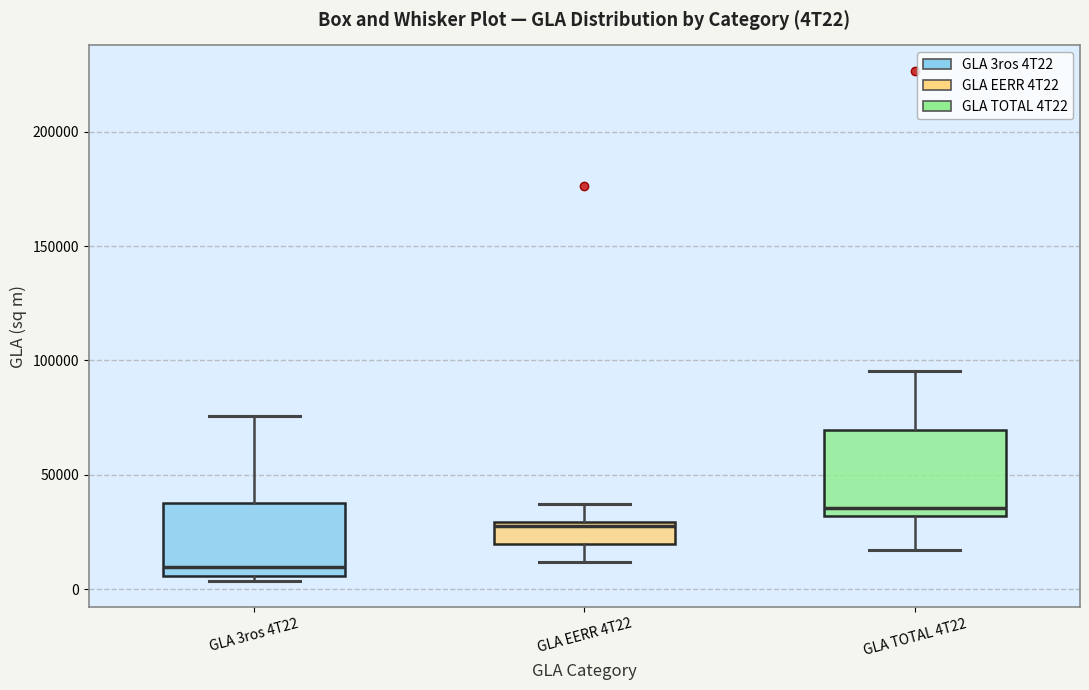

Which box has the highest median line?

GLA TOTAL 4T22